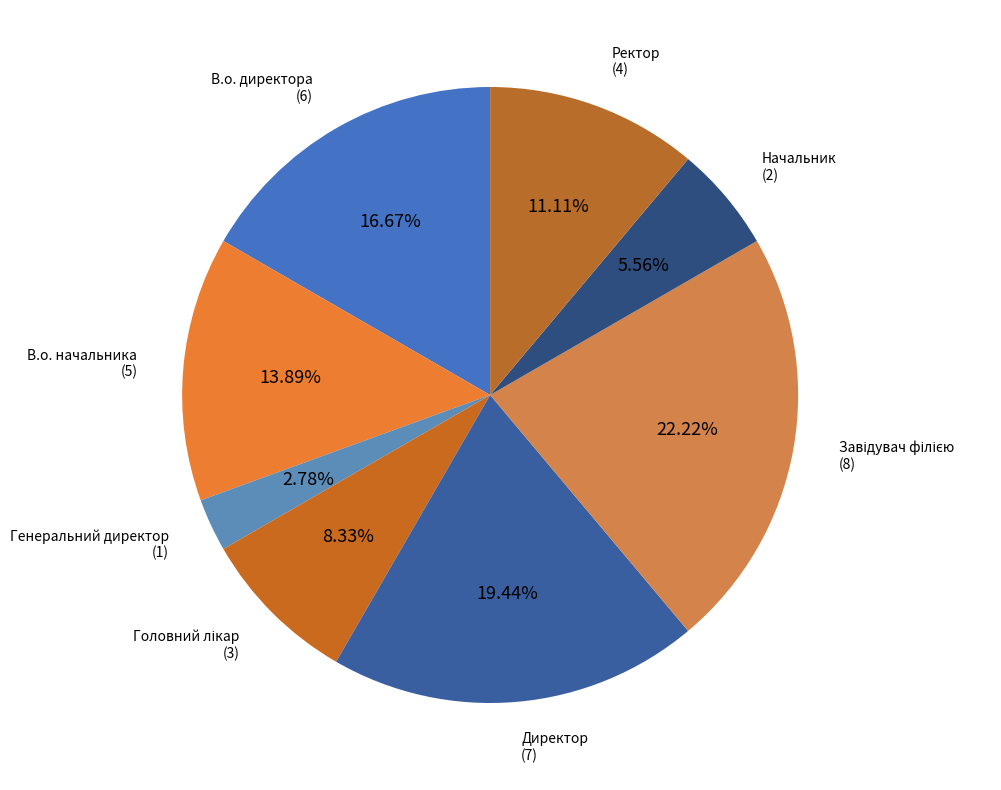

How many slices are in this pie chart?

8